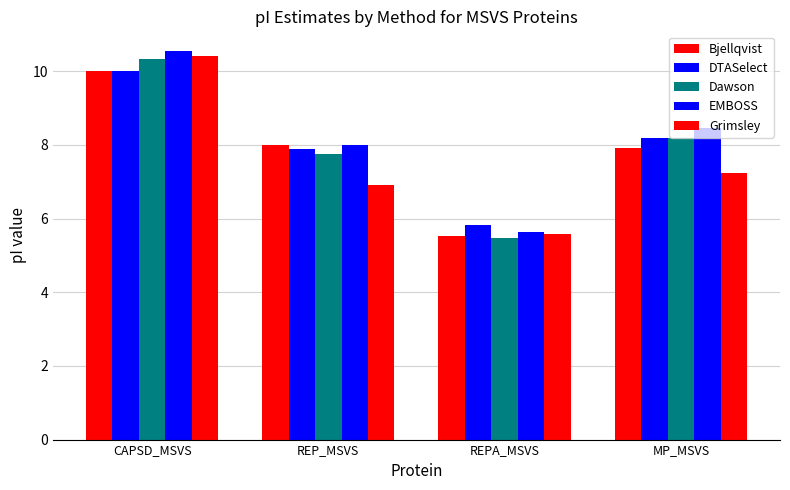

The Dawson series shows 5.5 at REPA_MSVS. True or false?

True